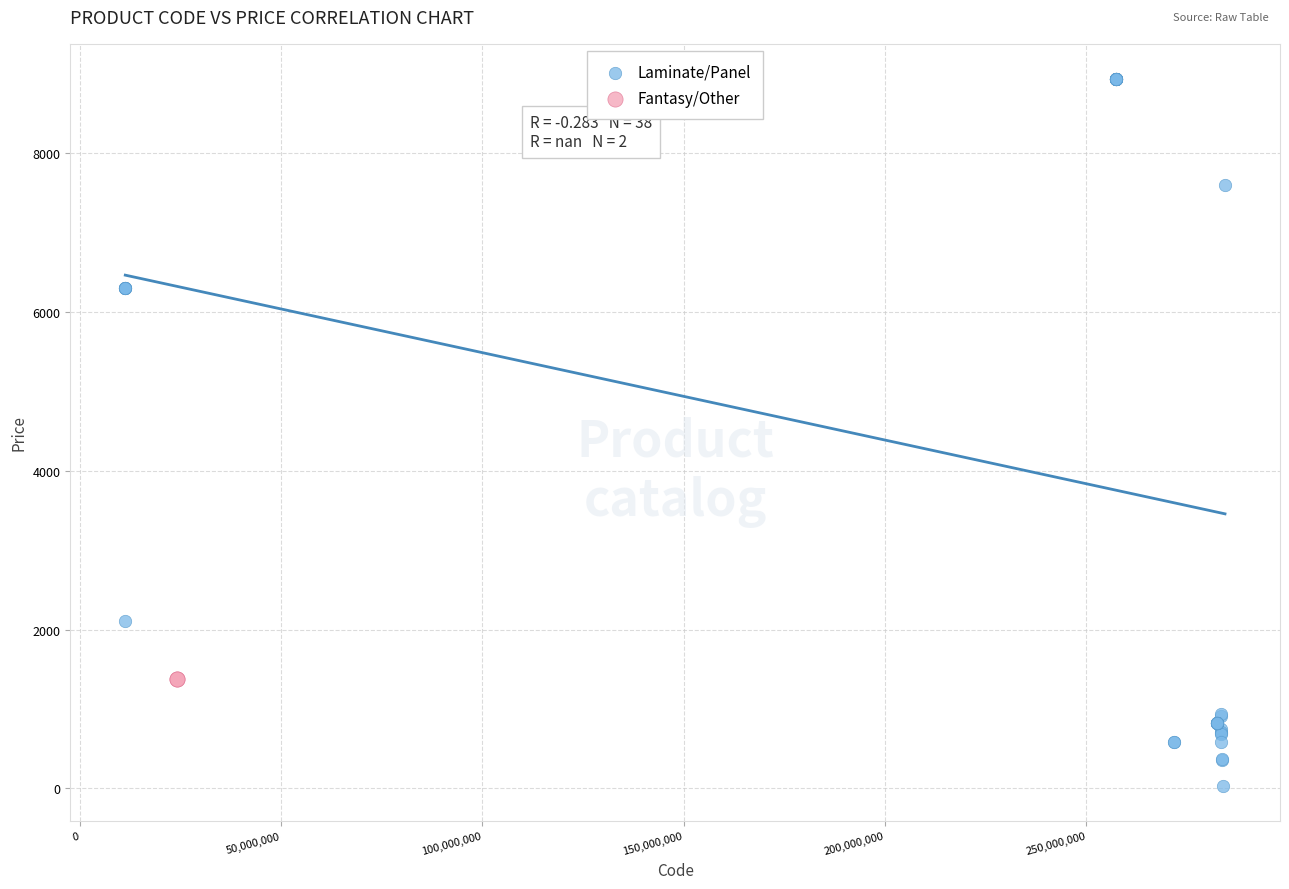

What are all the series names shown in the legend?

Laminate/Panel, Fantasy/Other